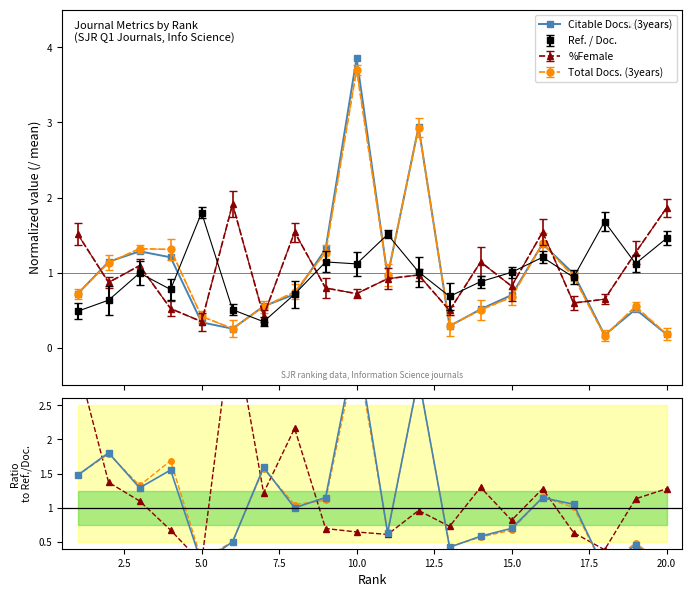

What is the highest value of the TotalDocs / (Ref./Doc.) series?

3.3